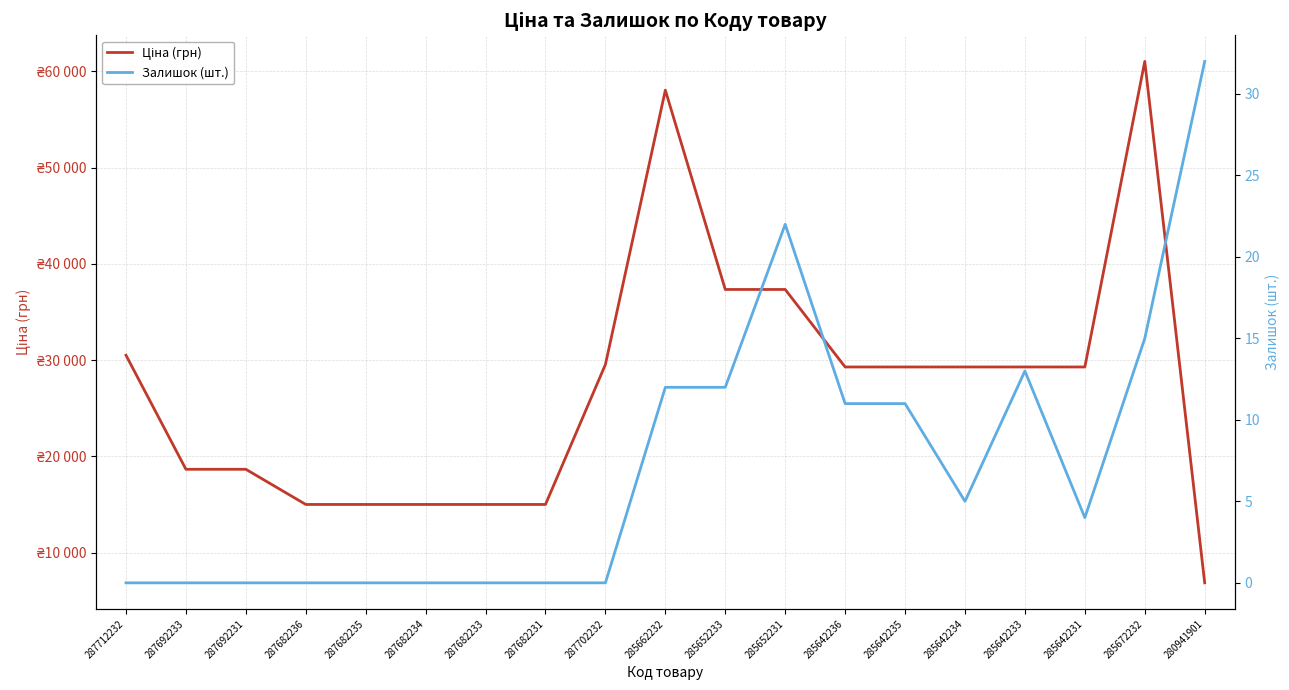

How many values in the Ціна (грн) series are below 29294?

8